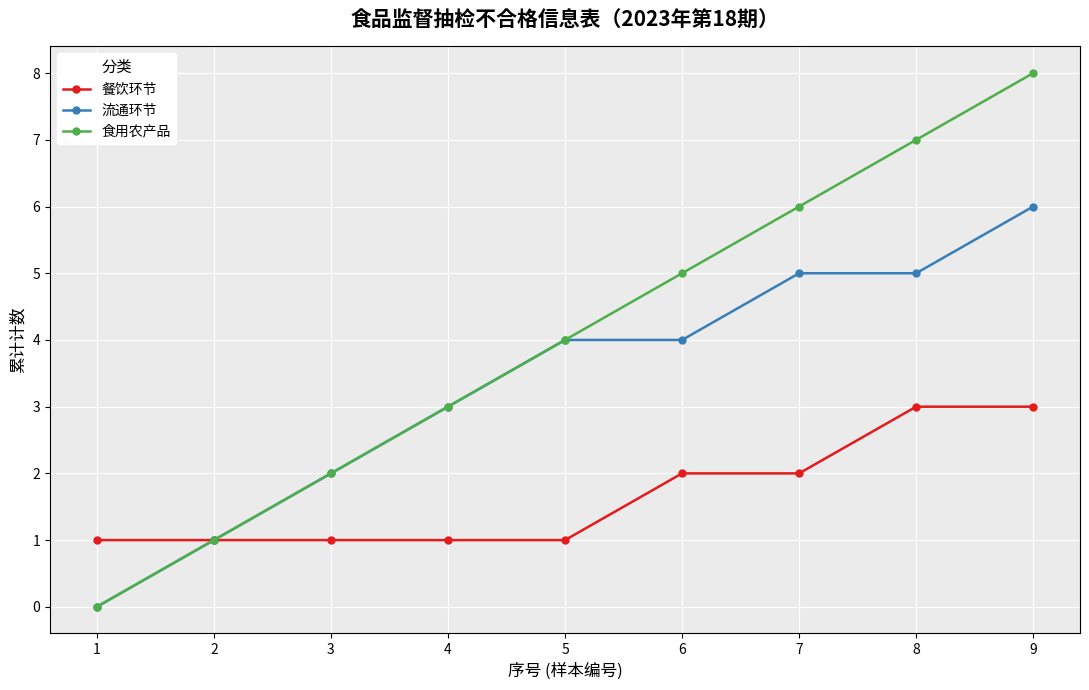

The 餐饮环节 series shows 2 at 7. True or false?

True